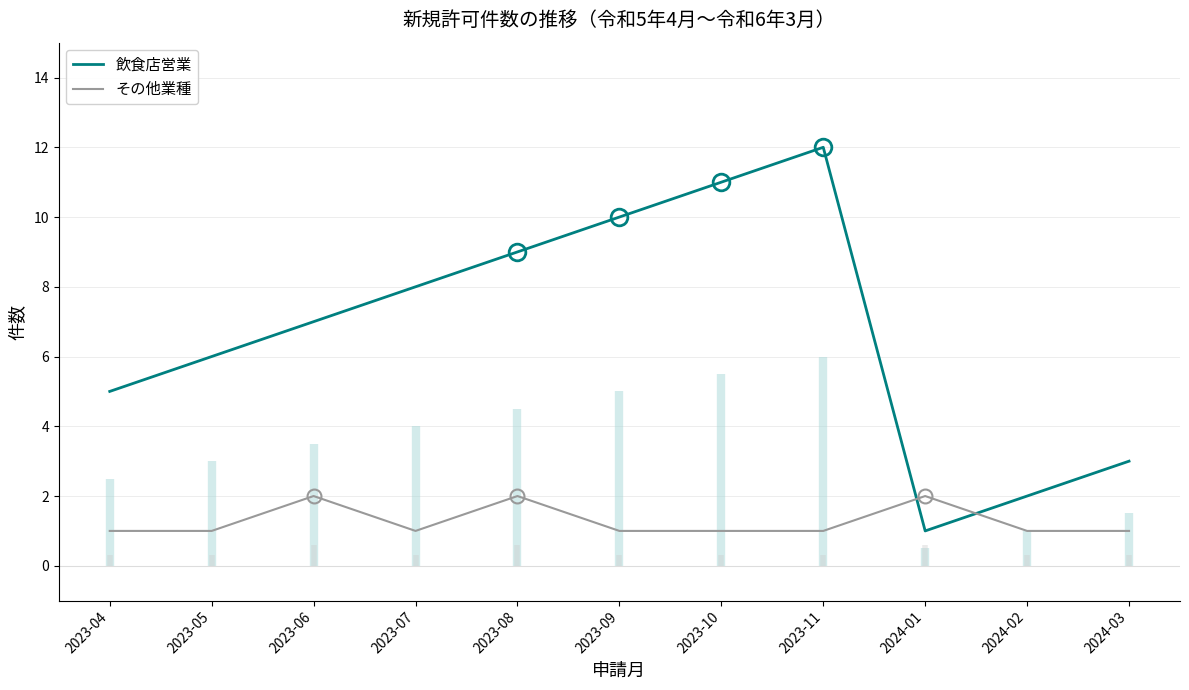

Reading left to right, list all the values displayed in this chart.

飲食店営業: 2023-04=5	2023-05=6	2023-06=7	2023-07=8	2023-08=9	2023-09=10	2023-10=11	2023-11=12	2024-01=1	2024-02=2	2024-03=3
その他業種: 2023-04=1	2023-05=1	2023-06=2	2023-07=1	2023-08=2	2023-09=1	2023-10=1	2023-11=1	2024-01=2	2024-02=1	2024-03=1